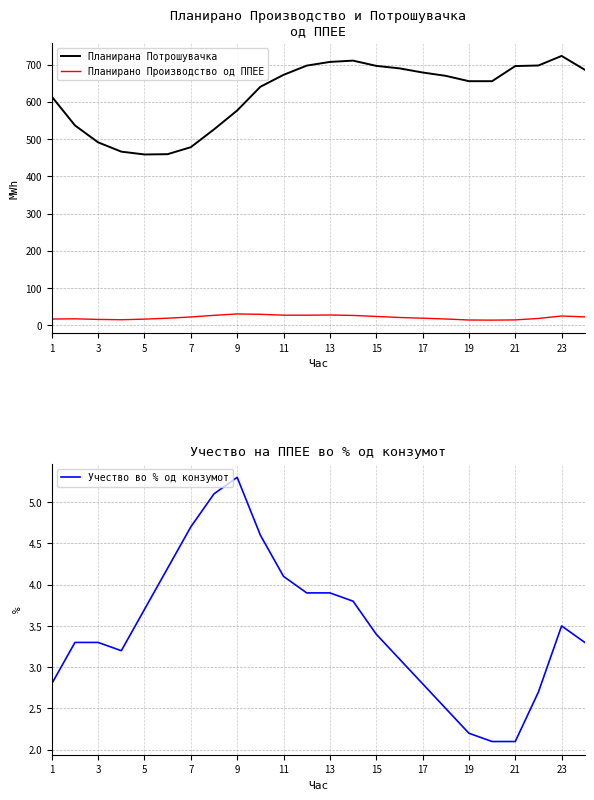

What is the sum of all Планирано Производство од ППЕЕ values?

512.1